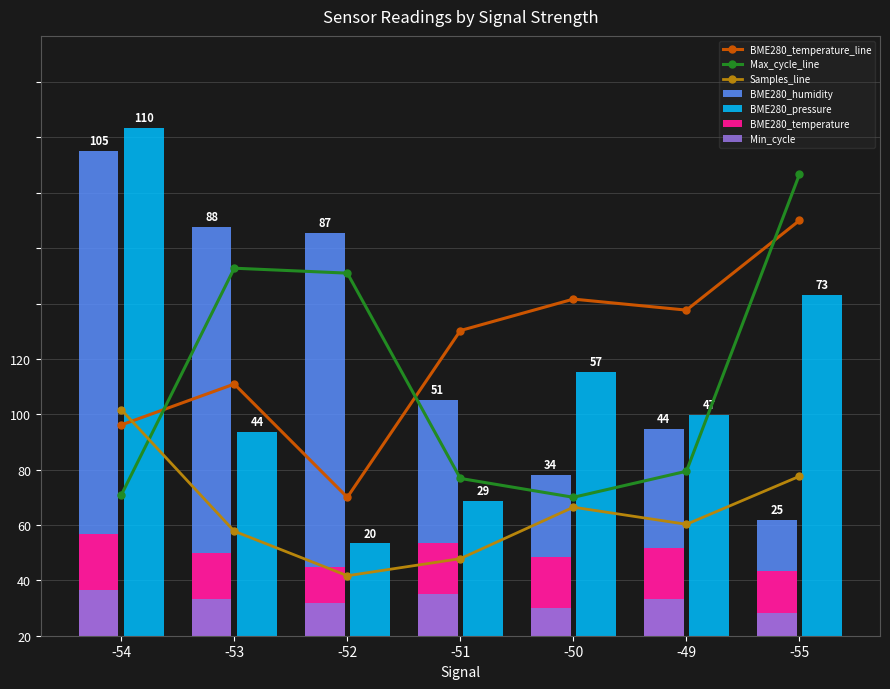

List the labels in order of BME280_pressure value, largest first.

-54, -55, -50, -49, -53, -51, -52